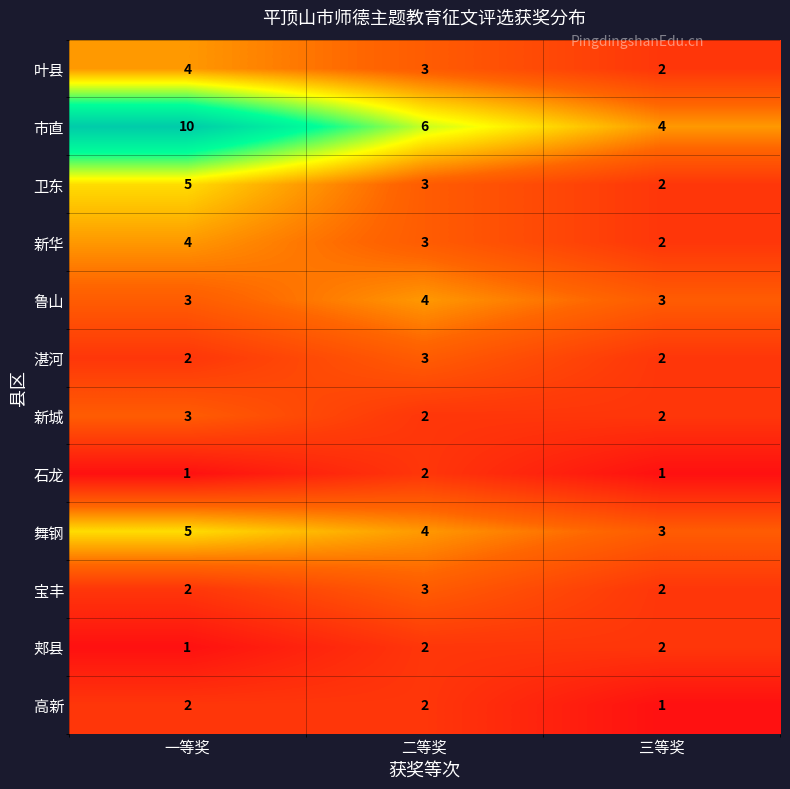

How many 新城 values are between 2 and 3?

3